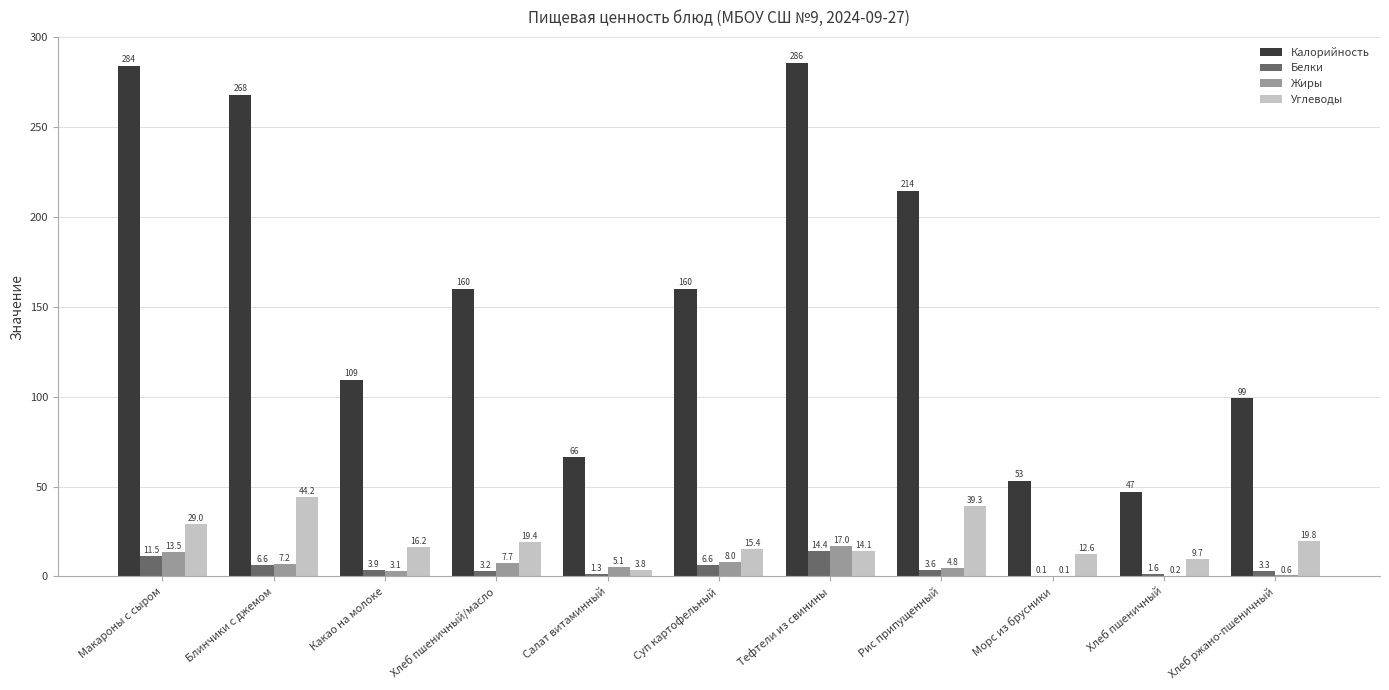

Are the bars horizontal?

No